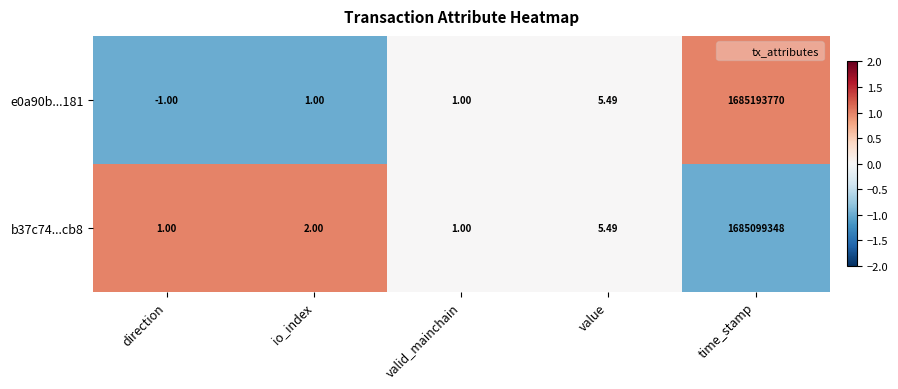

At which category does the chart reach its minimum across all series?

direction